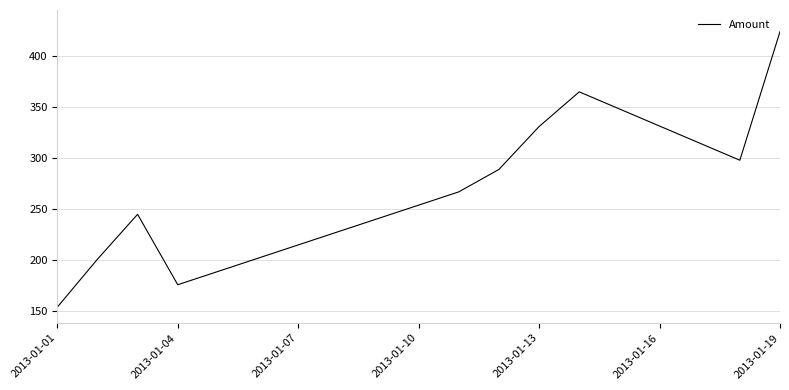

What is the difference between the maximum and minimum values?

270